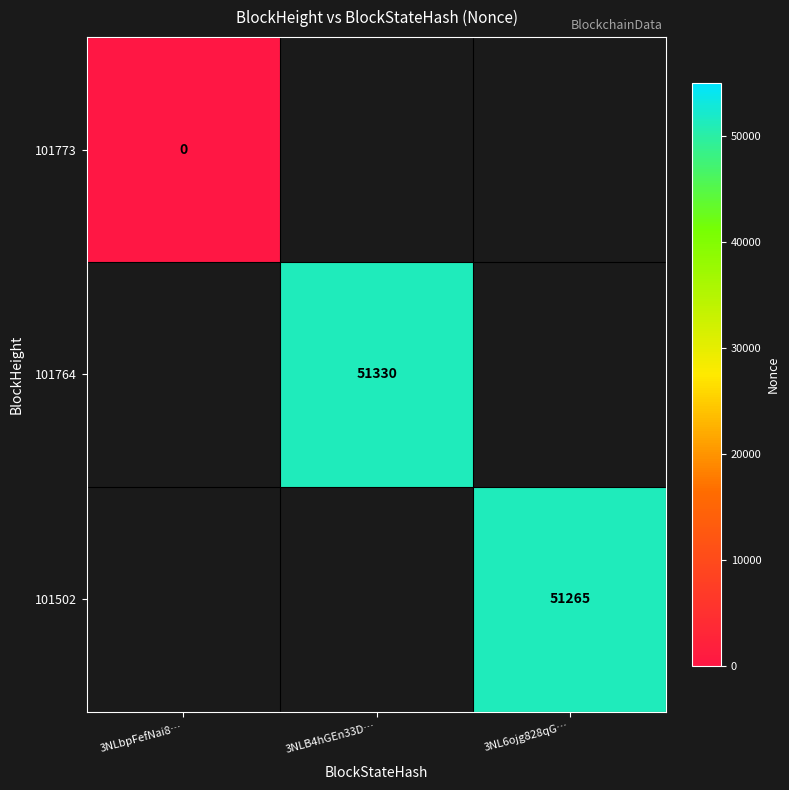

What is the greatest value displayed?

51330.0